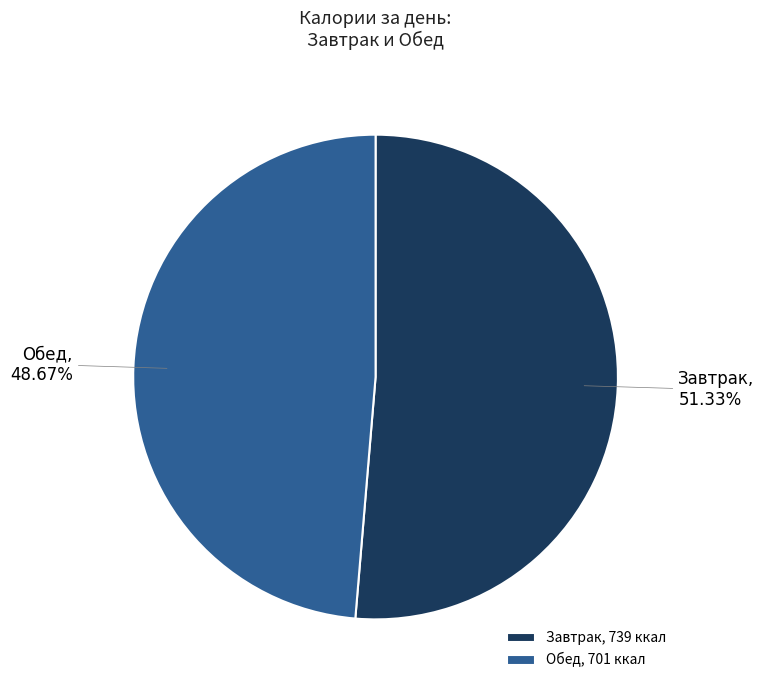

Combined, do Обед and Завтрак account for over 50%?

Yes